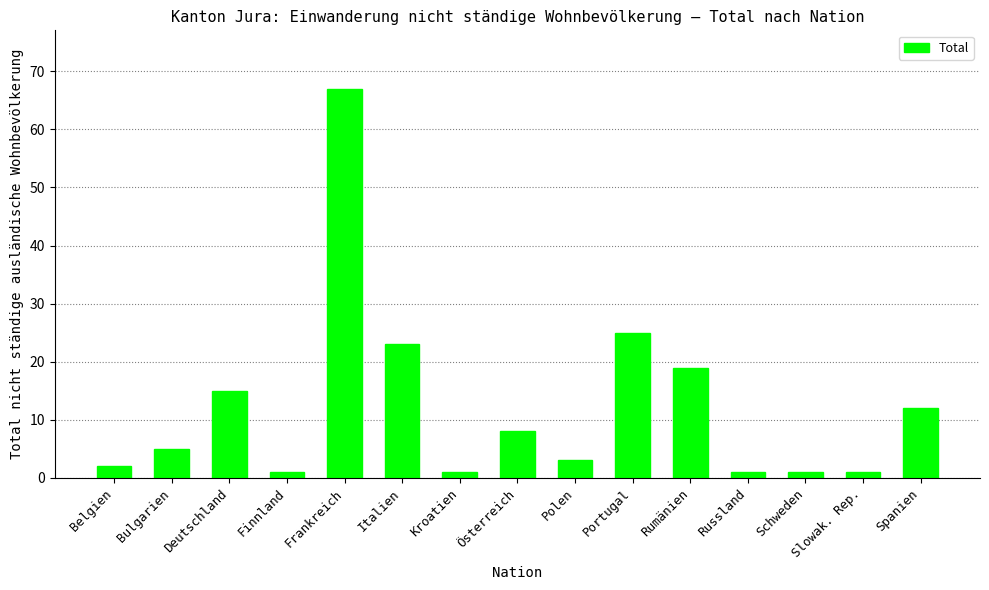

What is the change in value from Italien to Spanien?

-11